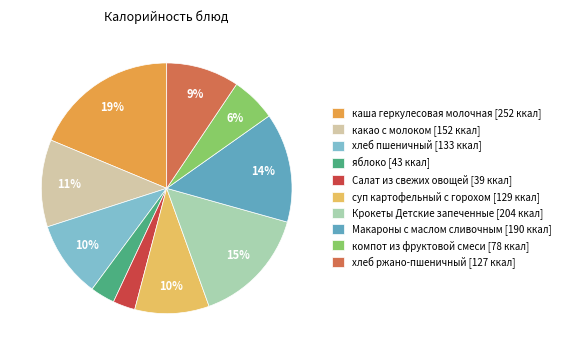

True or false: какао с молоком accounts for 24% of the total.

False